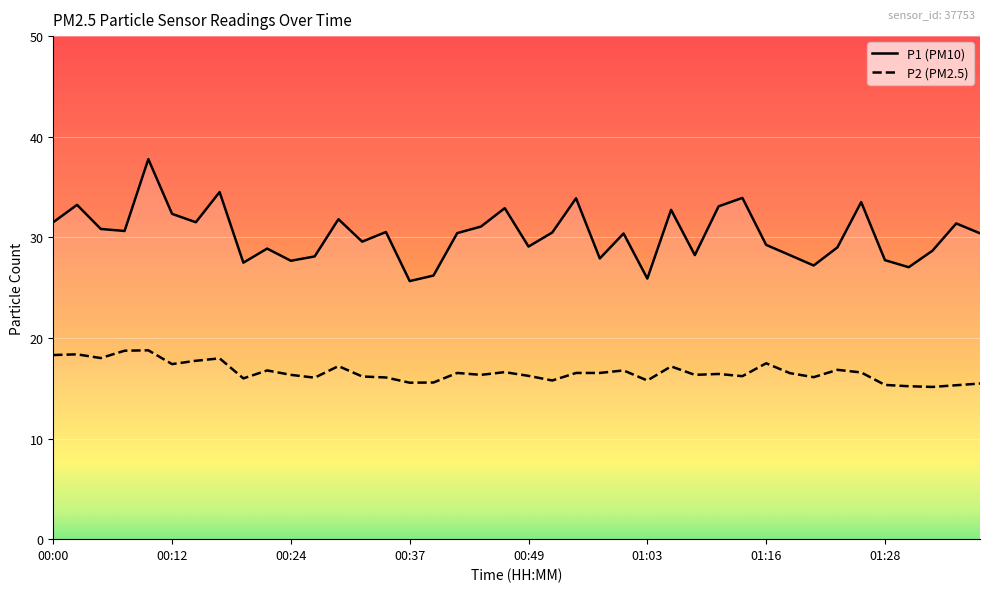

The value of P2 at 01:38 is 15.5. True or false?

True